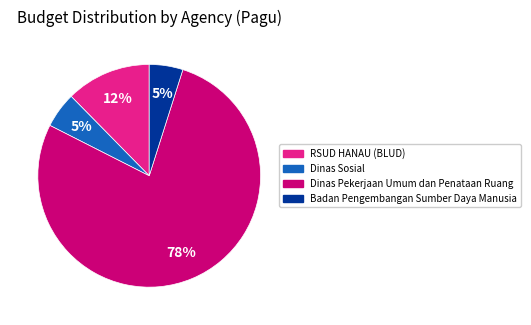

To the nearest percent, what is the difference between the largest and smallest slice percentages?

73%